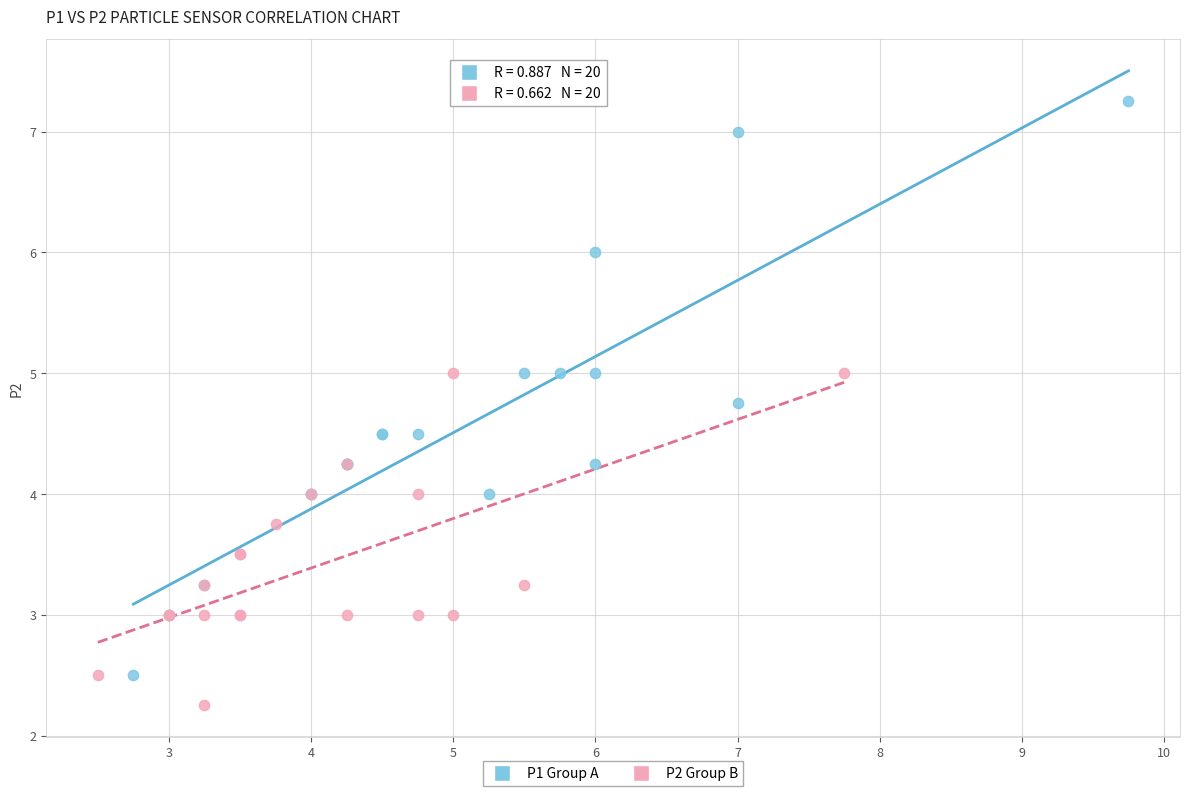

Which series has the largest Y range (max minus min)?

P1 Group A